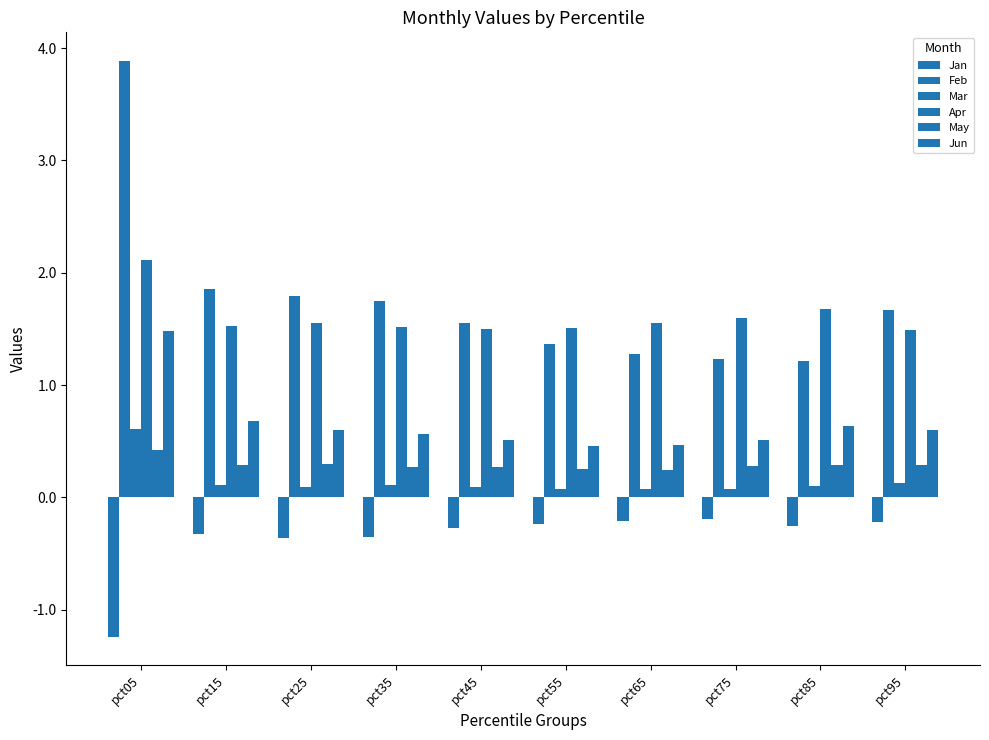

Which label corresponds to the smallest value in the chart?

pct05